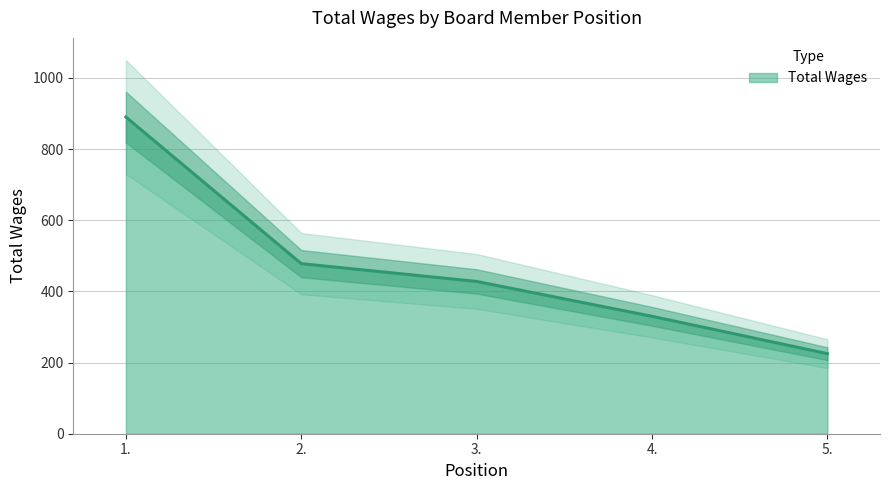

Rank the categories by value from lowest to highest.

5., 4., 3., 2., 1.